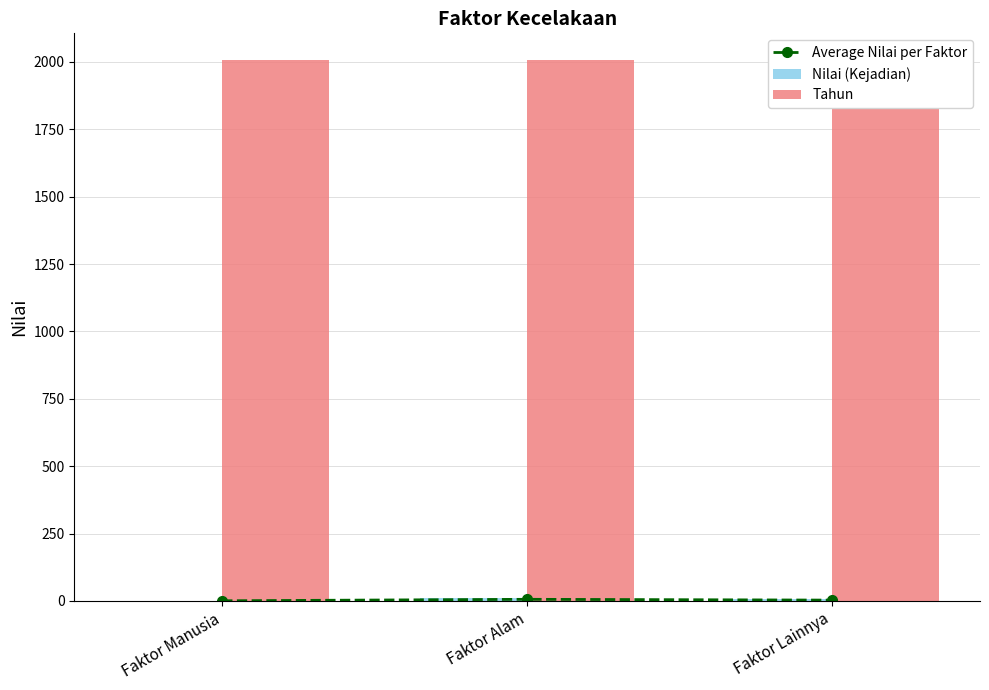

What is the sum of the Tahun values at Faktor Manusia and Faktor Lainnya?

4012.0